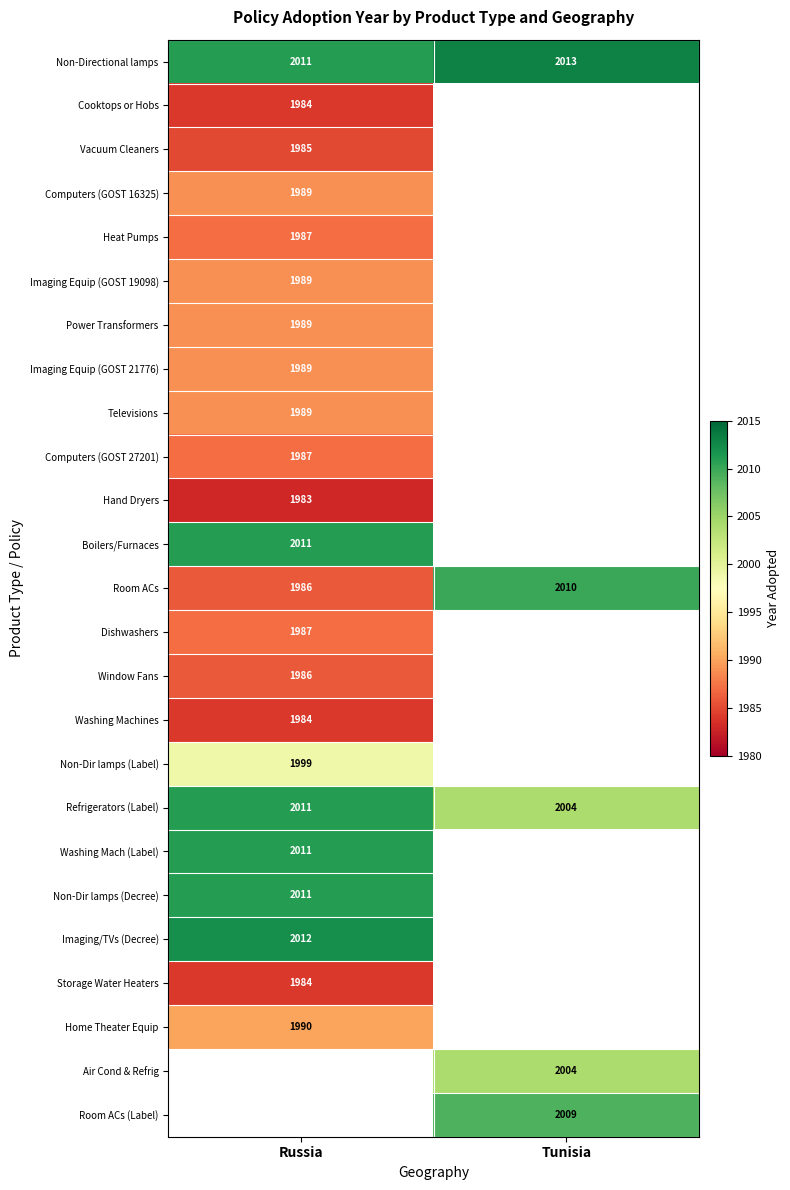

What is the spread (max minus min) of values at Russia?

29.0